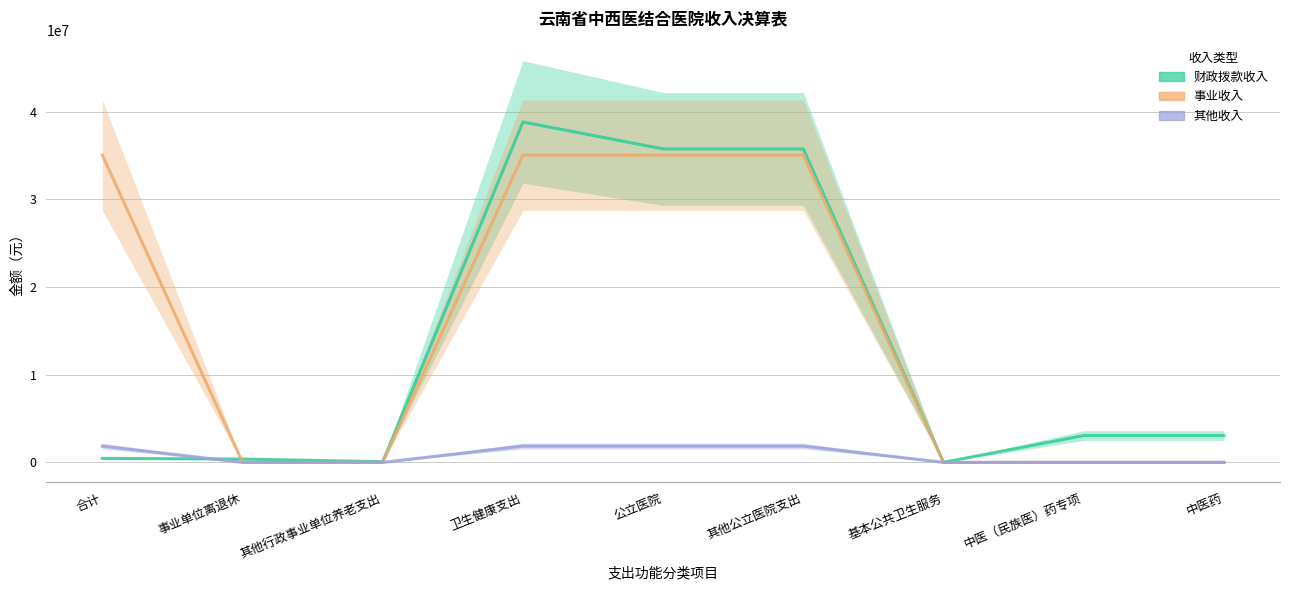

Where is the first local maximum for 财政拨款收入?

卫生健康支出